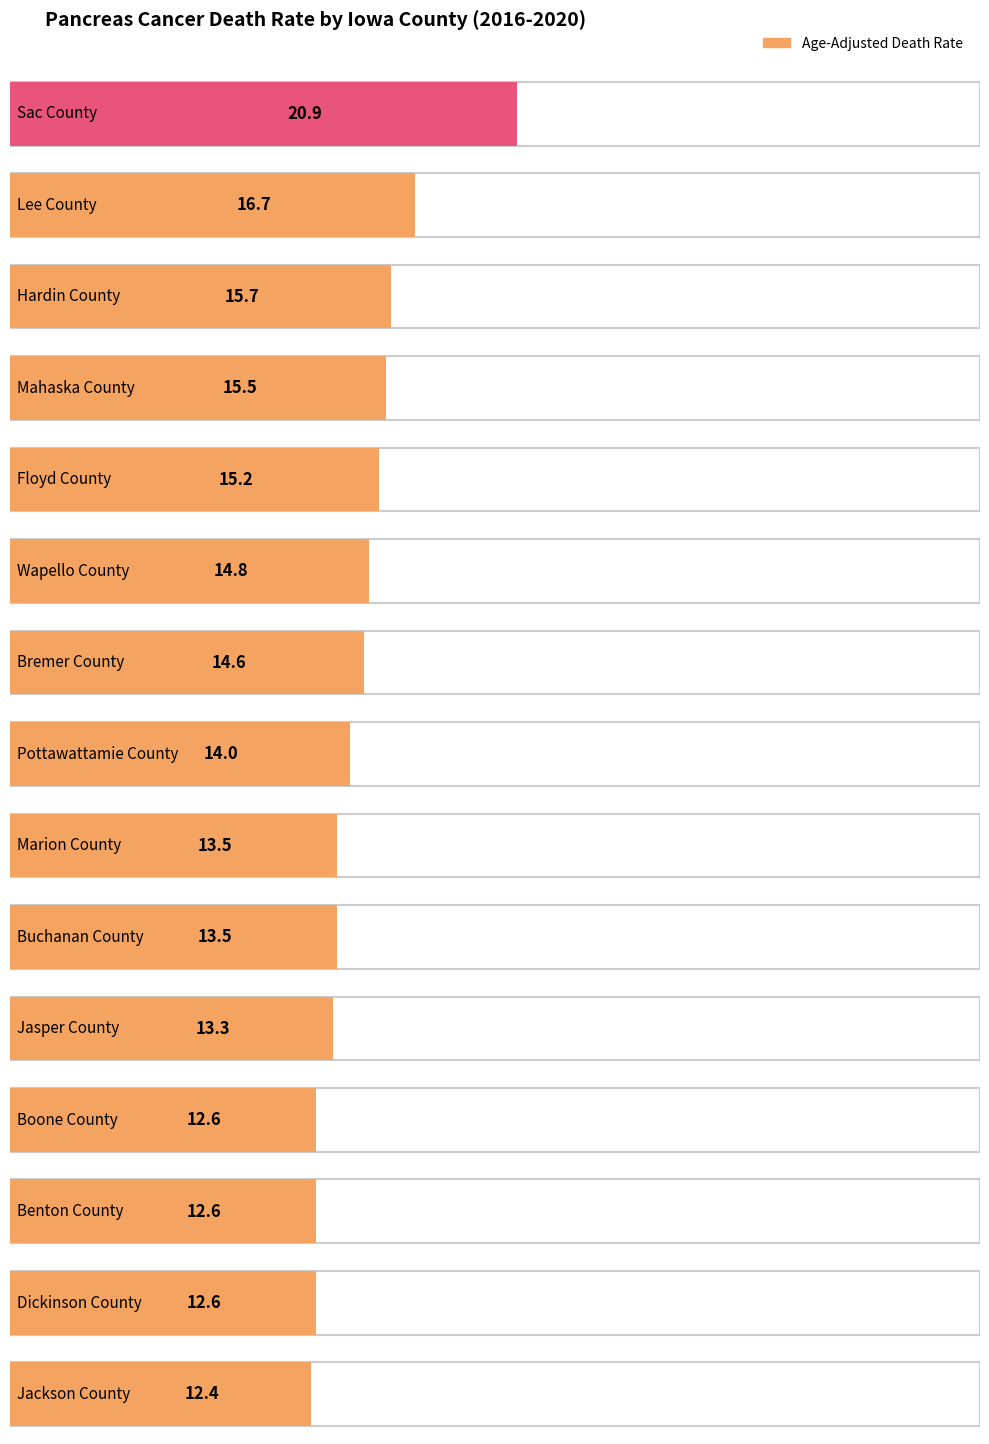

The chart shows a value of 6.0 at Boone County. True or false?

False